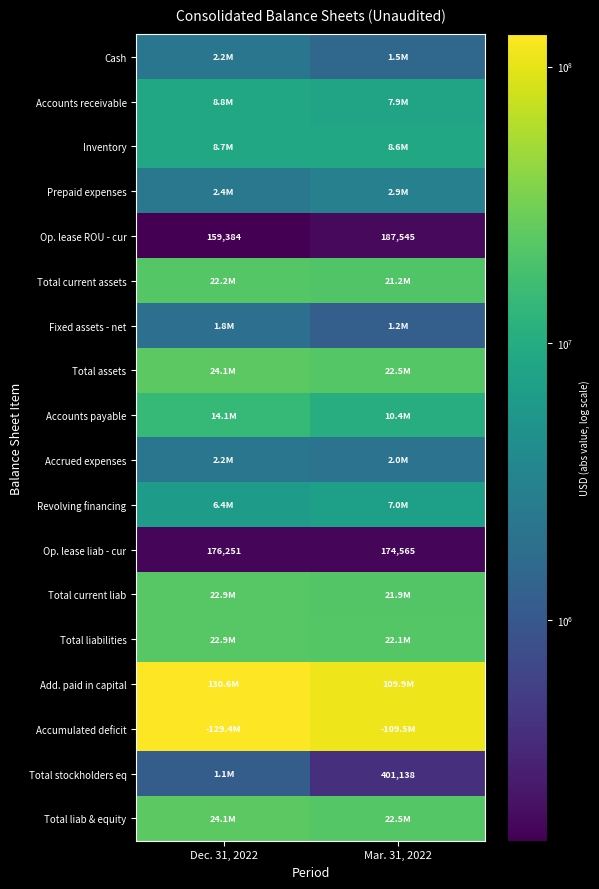

At which category is the sum across all series the highest?

Dec. 31, 2022